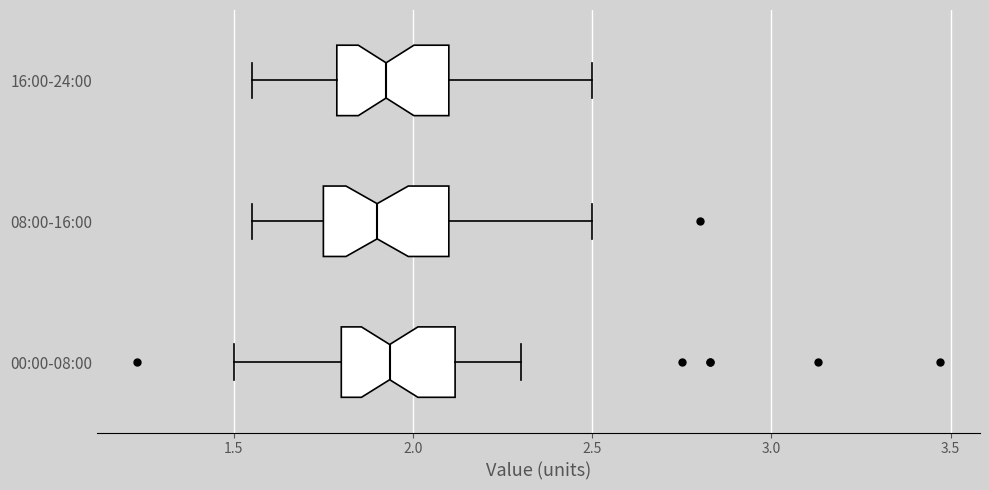

Reading bottom to top, read every box against the x-axis: the position of its median line, the range the box covers, and the ends of its whiskers. The values are not printed on the chart, so give them approximately, as read against the axis.

00:00-08:00: median 1.95, box 1.80 to 2.10, whiskers 1.50 to 2.30
08:00-16:00: median 1.90, box 1.75 to 2.10, whiskers 1.55 to 2.50
16:00-24:00: median 1.95, box 1.80 to 2.10, whiskers 1.55 to 2.50